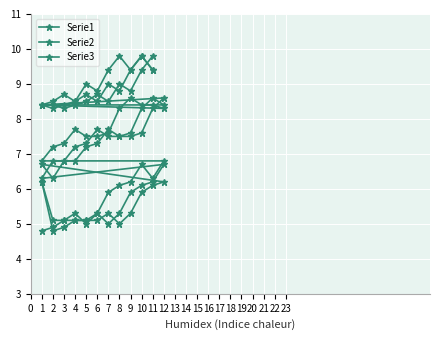

At which category does Serie3 reach its first local valley?

5